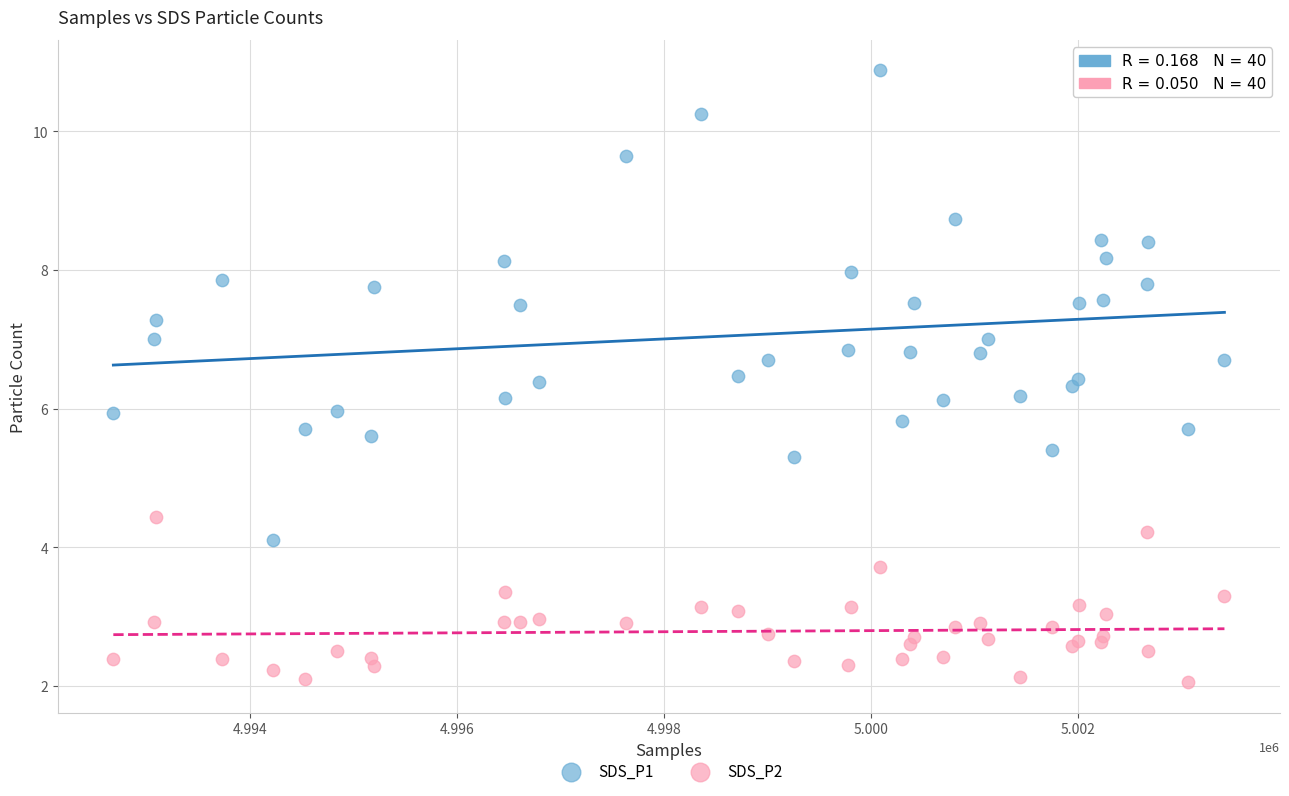

Which series has the widest spread of Y values?

SDS_P1